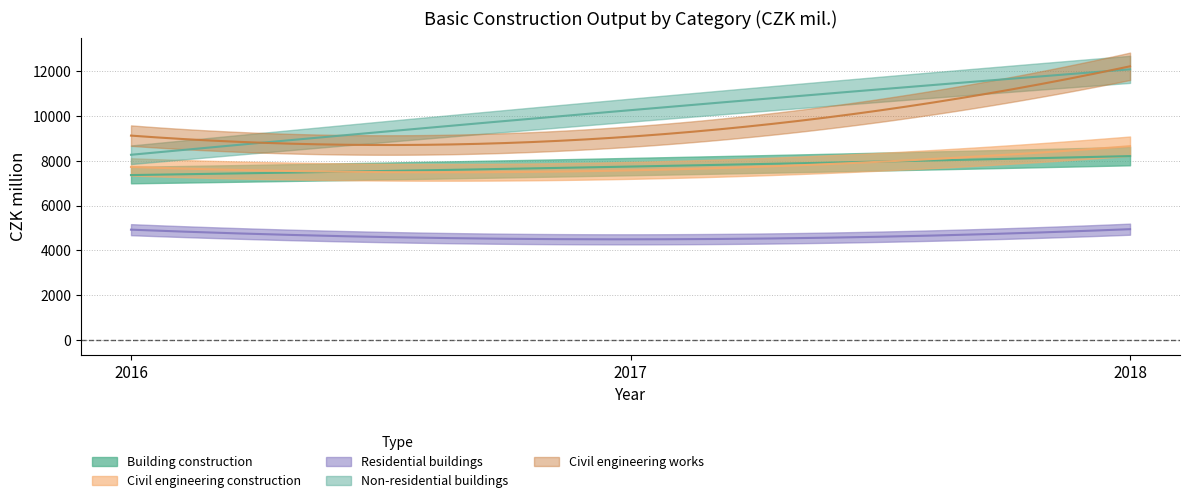

How many Building construction values are between 7361 and 8207?

3